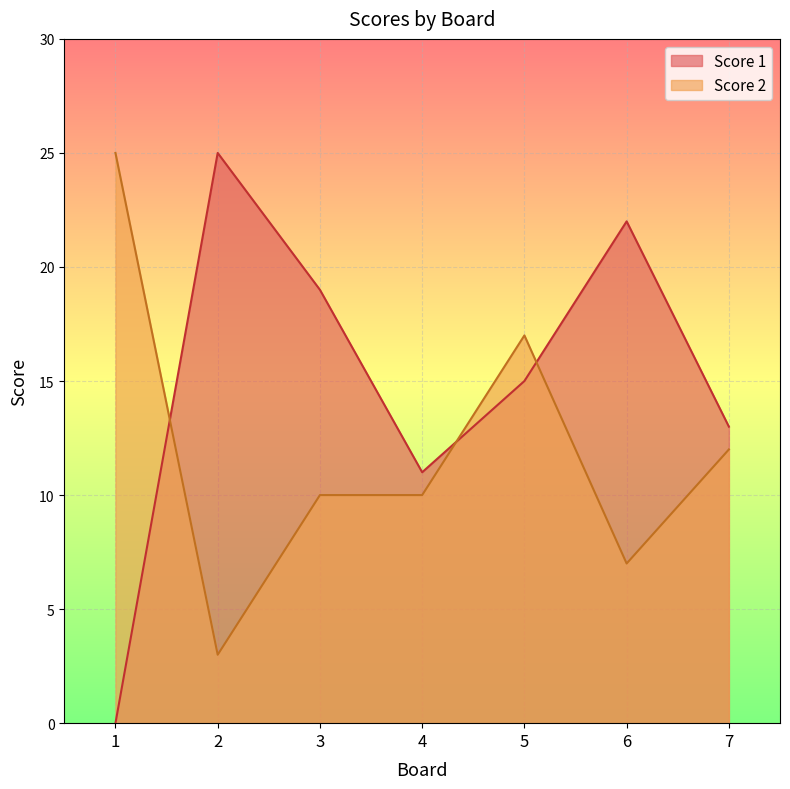

Reading right to left, transcribe all the data shown in this chart.

Score 1: 13	22	15	11	19	25	0
Score 2: 12	7	17	10	10	3	25